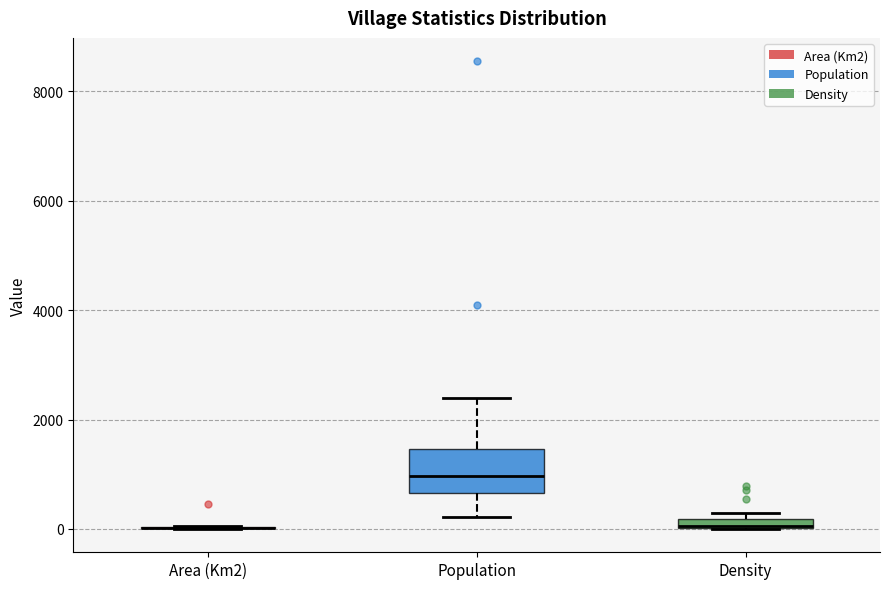

Comparing the boxes themselves (not the whiskers), which one is the tallest?

Population